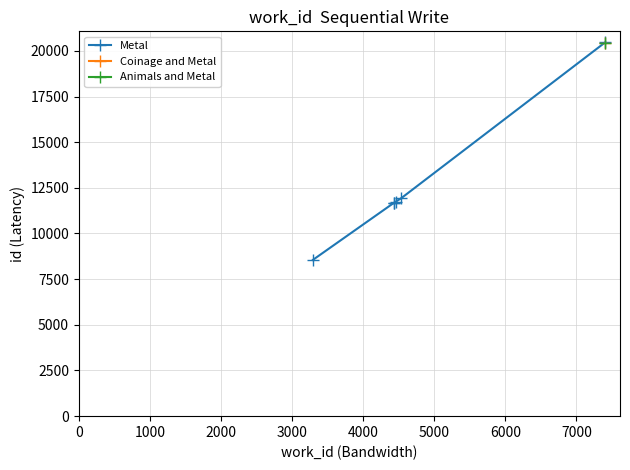

What is the maximum value for Metal?

20472